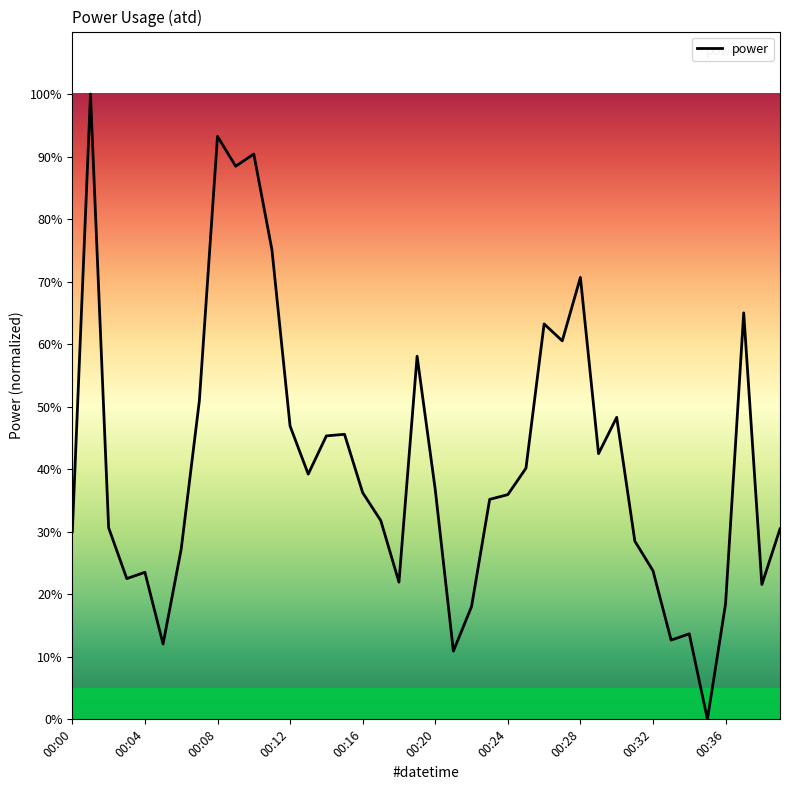

What is the greatest value displayed?

100.0